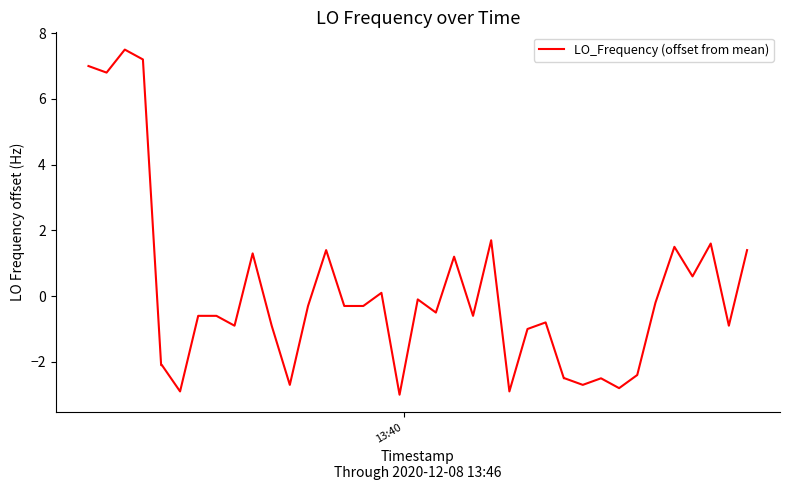

What is the smallest value displayed?

-3.0